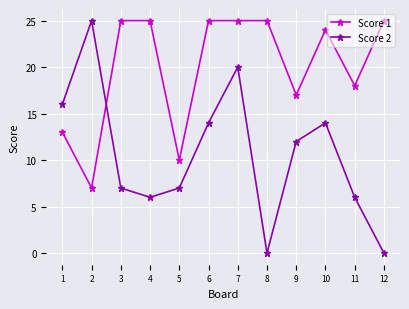

What is the difference between the maximum and minimum values in the Score 2 series?

25